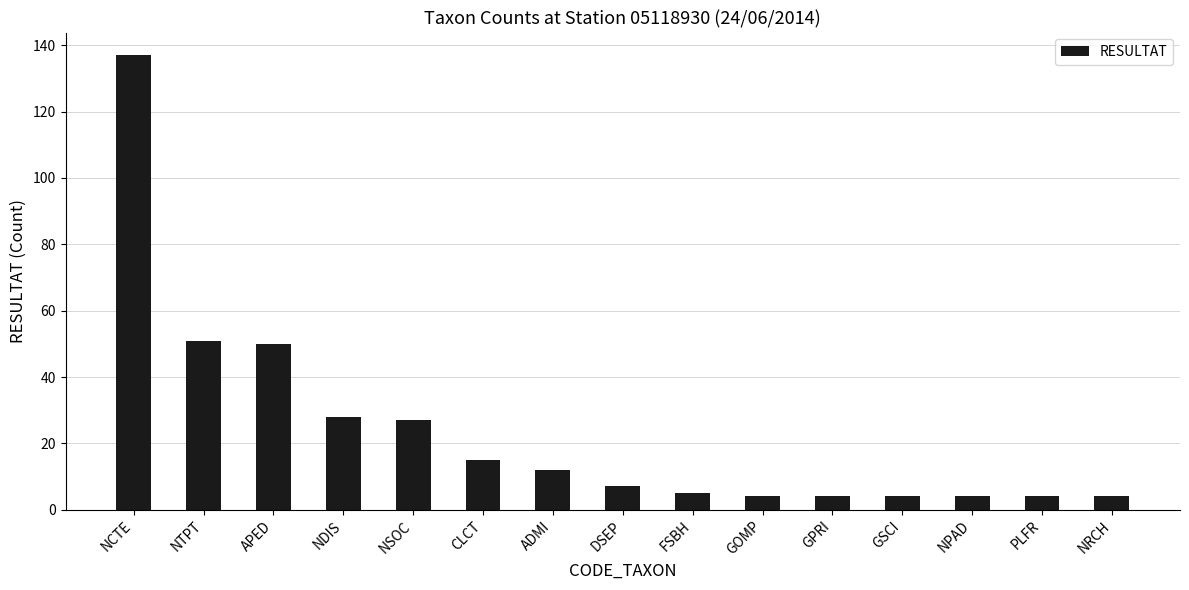

The chart shows a value of 5 at FSBH. True or false?

True